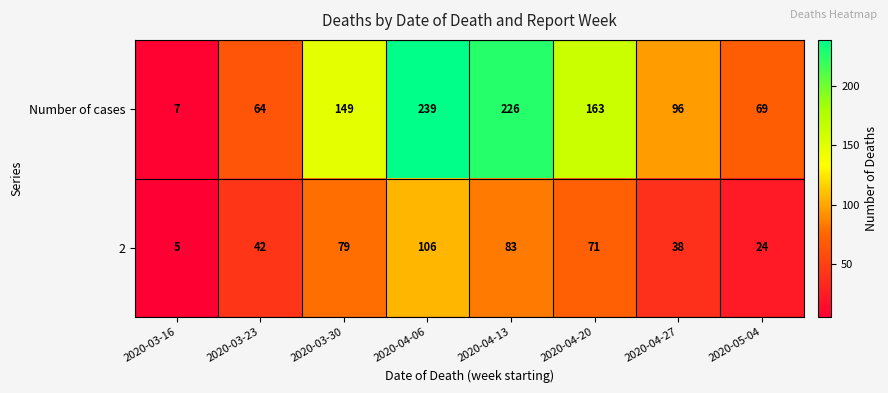

The Number of cases series shows 143 at 2020-04-27. True or false?

False